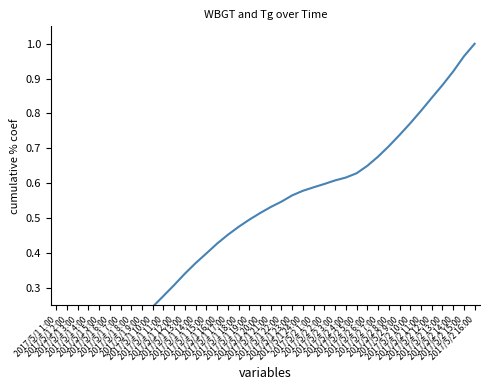

Reading right to left, extract all data points from this chart.

2017/5/2 16:00=1.0	2017/5/2 15:00=1.0	2017/5/2 14:00=0.9	2017/5/2 13:00=0.9	2017/5/2 12:00=0.8	2017/5/2 11:00=0.8	2017/5/2 10:00=0.8	2017/5/2 9:00=0.7	2017/5/2 8:00=0.7	2017/5/2 7:00=0.7	2017/5/2 6:00=0.6	2017/5/2 5:00=0.6	2017/5/2 4:00=0.6	2017/5/2 3:00=0.6	2017/5/2 2:00=0.6	2017/5/2 1:00=0.6	2017/5/1 24:00=0.6	2017/5/1 23:00=0.6	2017/5/1 22:00=0.5	2017/5/1 21:00=0.5	2017/5/1 20:00=0.5	2017/5/1 19:00=0.5	2017/5/1 18:00=0.5	2017/5/1 17:00=0.5	2017/5/1 16:00=0.4	2017/5/1 15:00=0.4	2017/5/1 14:00=0.4	2017/5/1 13:00=0.3	2017/5/1 12:00=0.3	2017/5/1 11:00=0.3	2017/5/1 10:00=0.2	2017/5/1 9:00=0.2	2017/5/1 8:00=0.2	2017/5/1 7:00=0.2	2017/5/1 6:00=0.1	2017/5/1 5:00=0.1	2017/5/1 4:00=0.1	2017/5/1 3:00=0.1	2017/5/1 2:00=0.1	2017/5/1 1:00=0.0